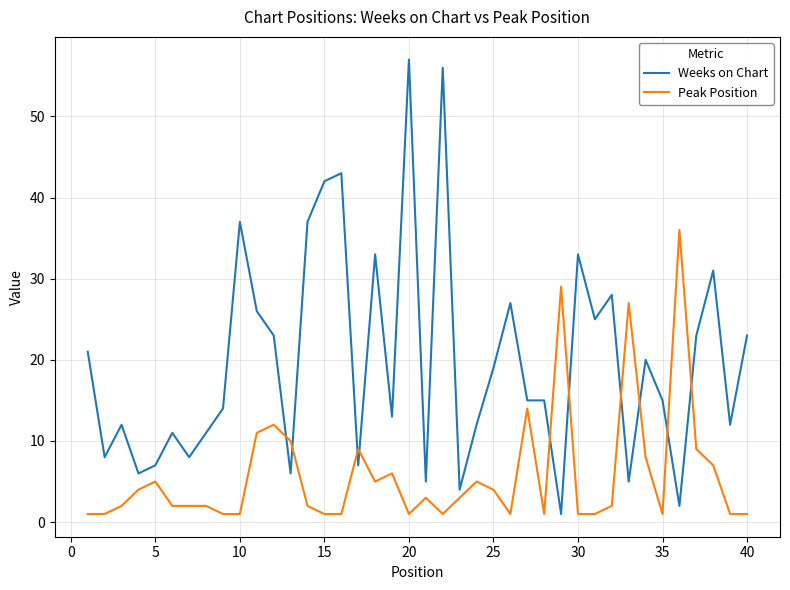

What is the maximum value shown in the chart?

57